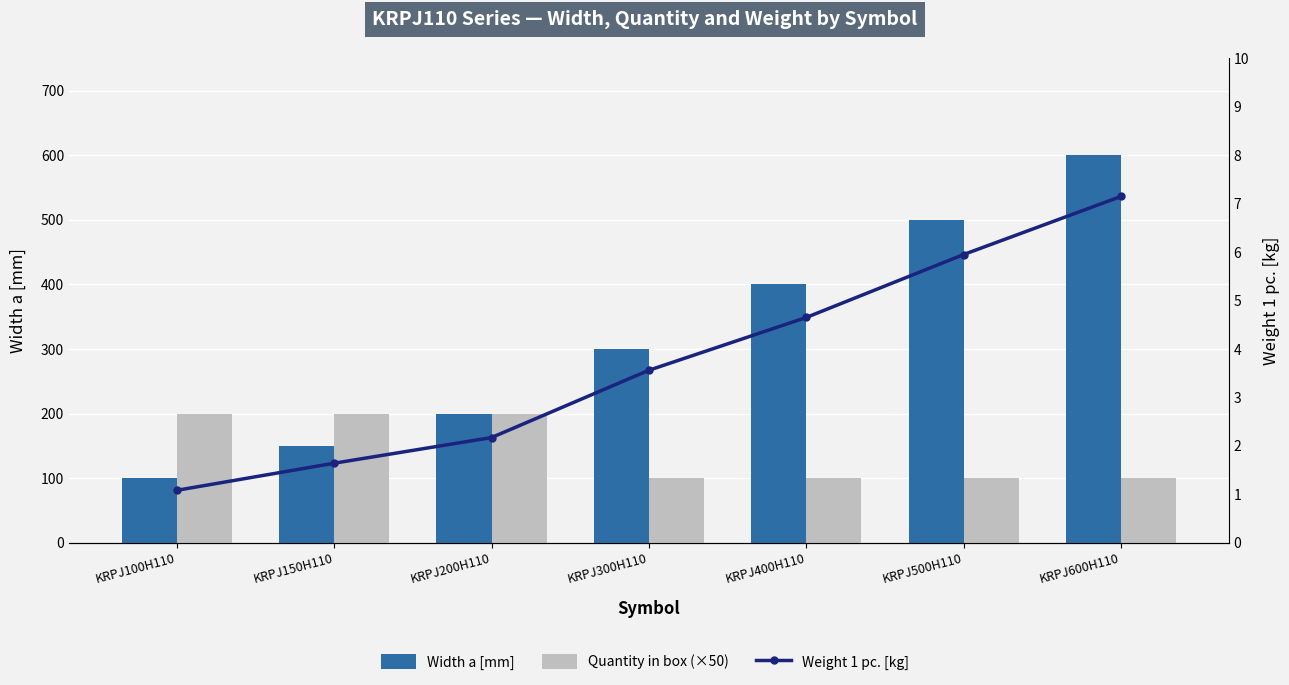

At which label is Width a [mm] closest to 350?

KRPJ300H110